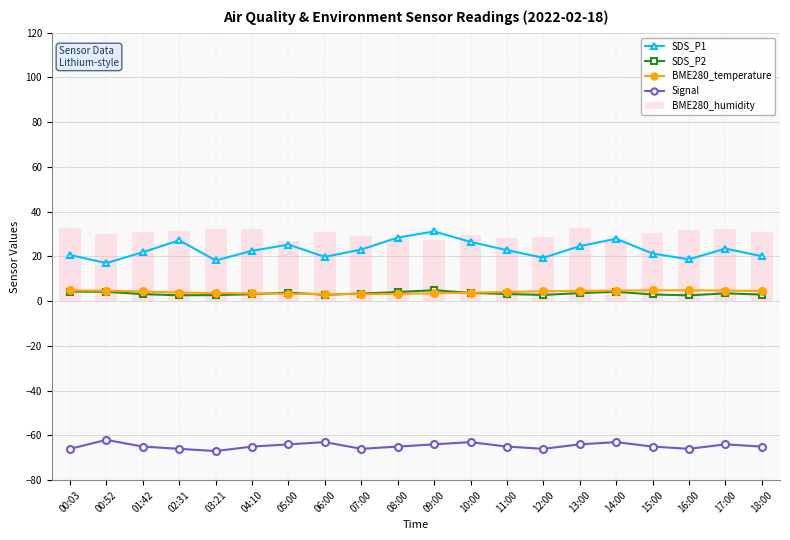

Rank the categories by SDS_P2 value from highest to lowest.

09:00, 00:03, 00:52, 14:00, 08:00, 05:00, 10:00, 13:00, 17:00, 07:00, 11:00, 01:42, 04:10, 15:00, 18:00, 06:00, 12:00, 03:21, 02:31, 16:00